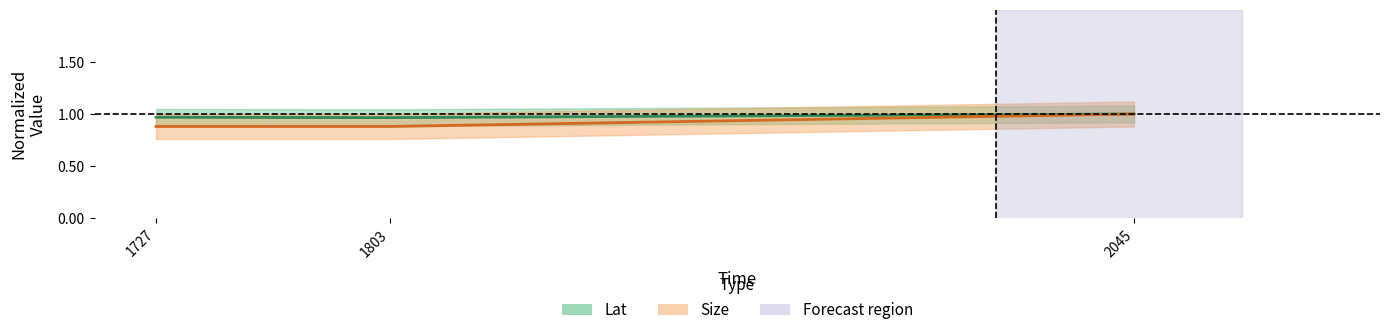

Rank the series by their maximum value, from highest to lowest.

Lat, Size